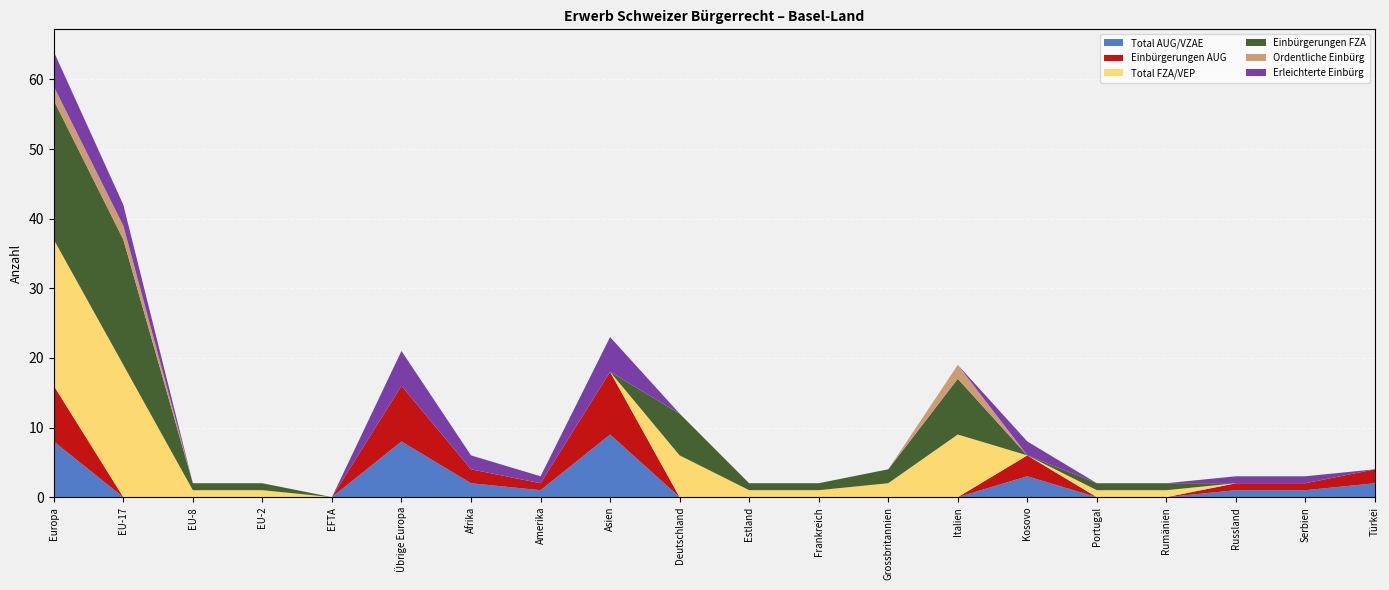

Reading left to right, extract all data points from this chart.

Total AUG/VZAE: 8	0	0	0	0	8	2	1	9	0	0	0	0	0	3	0	0	1	1	2
Einbürgerungen AUG: 8	0	0	0	0	8	2	1	9	0	0	0	0	0	3	0	0	1	1	2
Total FZA/VEP: 21	19	1	1	0	0	0	0	0	6	1	1	2	9	0	1	1	0	0	0
Einbürgerungen FZA: 20	18	1	1	0	0	0	0	0	6	1	1	2	8	0	1	1	0	0	0
Ordentliche Einbürg: 2	2	0	0	0	0	0	0	0	0	0	0	0	2	0	0	0	0	0	0
Erleichterte Einbürg: 5	3	0	0	0	5	2	1	5	0	0	0	0	0	2	0	0	1	1	0